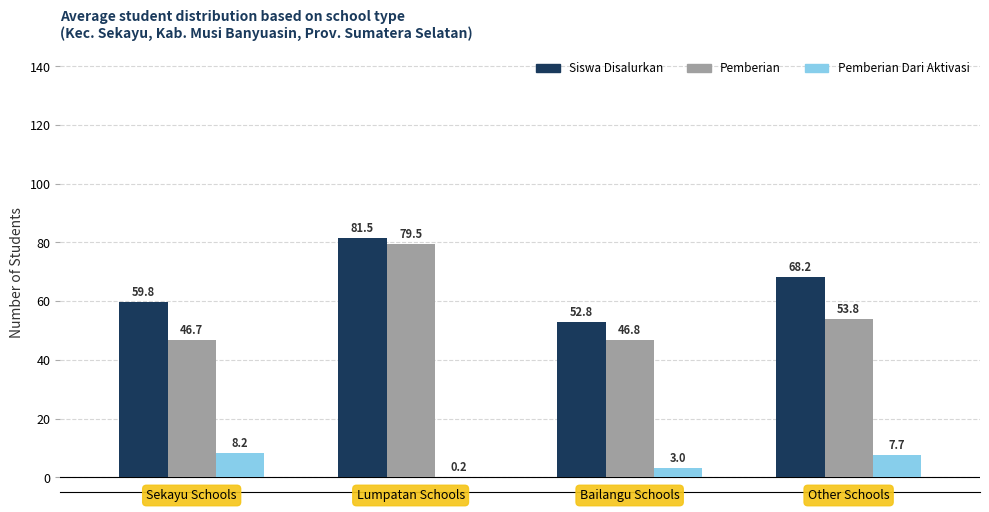

What is the greatest value displayed?

81.5